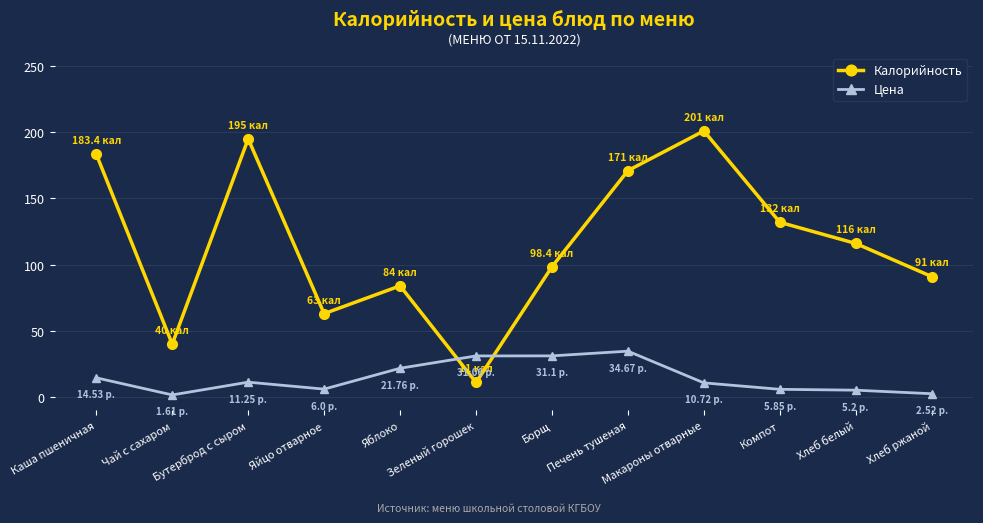

How many series are shown in this chart?

2